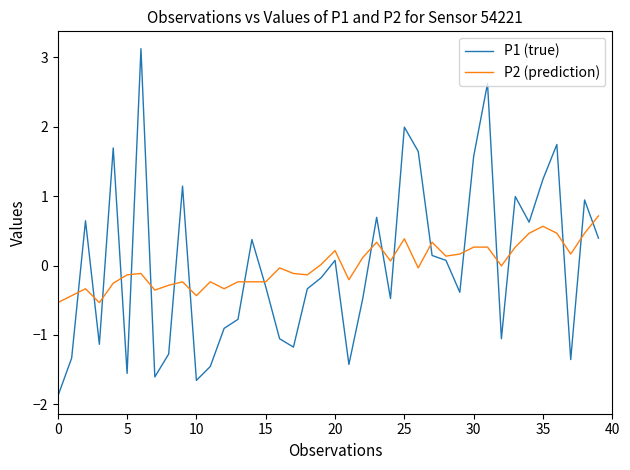

True or false: P2 (prediction) and P1 (true) intersect in this chart.

True